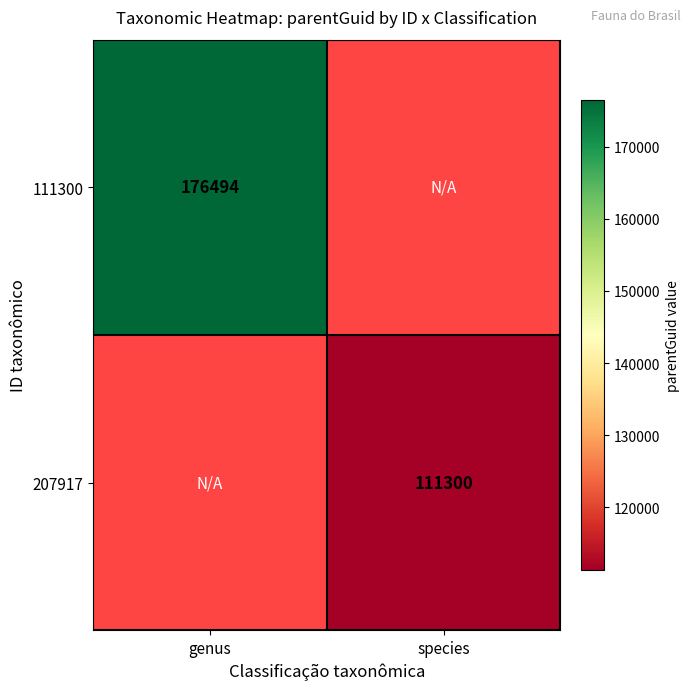

The 207917 series shows 181085 at species. True or false?

False